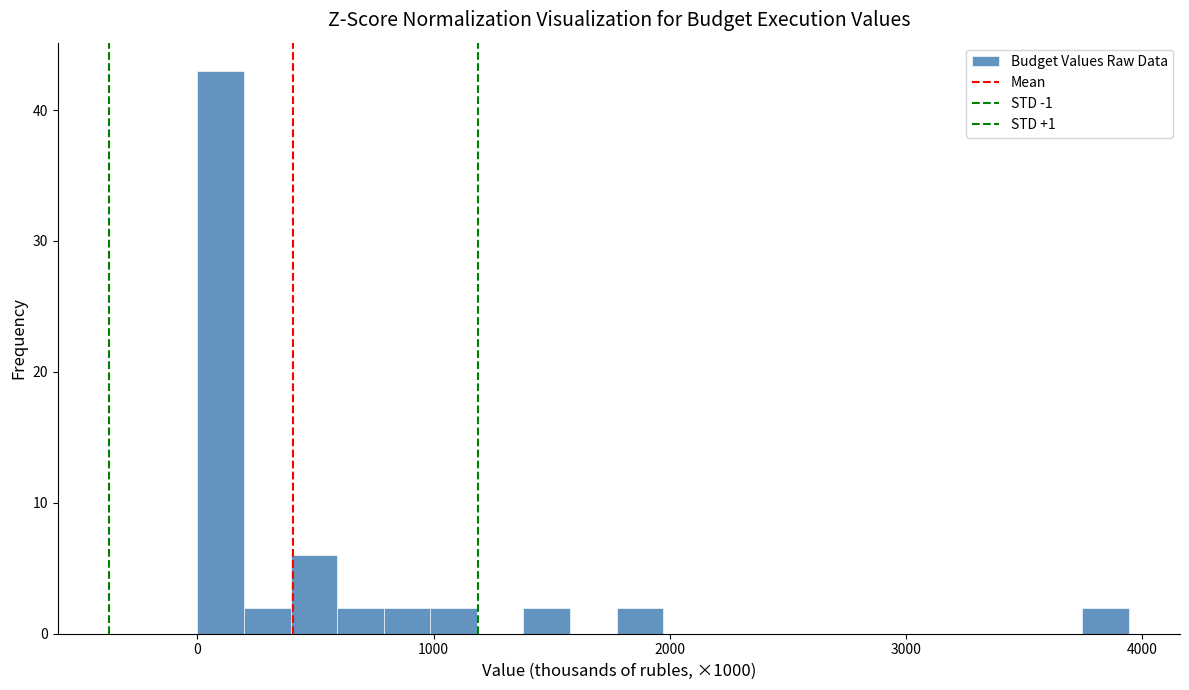

Around what value on the x-axis is the tallest bar? Give the approximate position of its centre, as read against the axis.

100